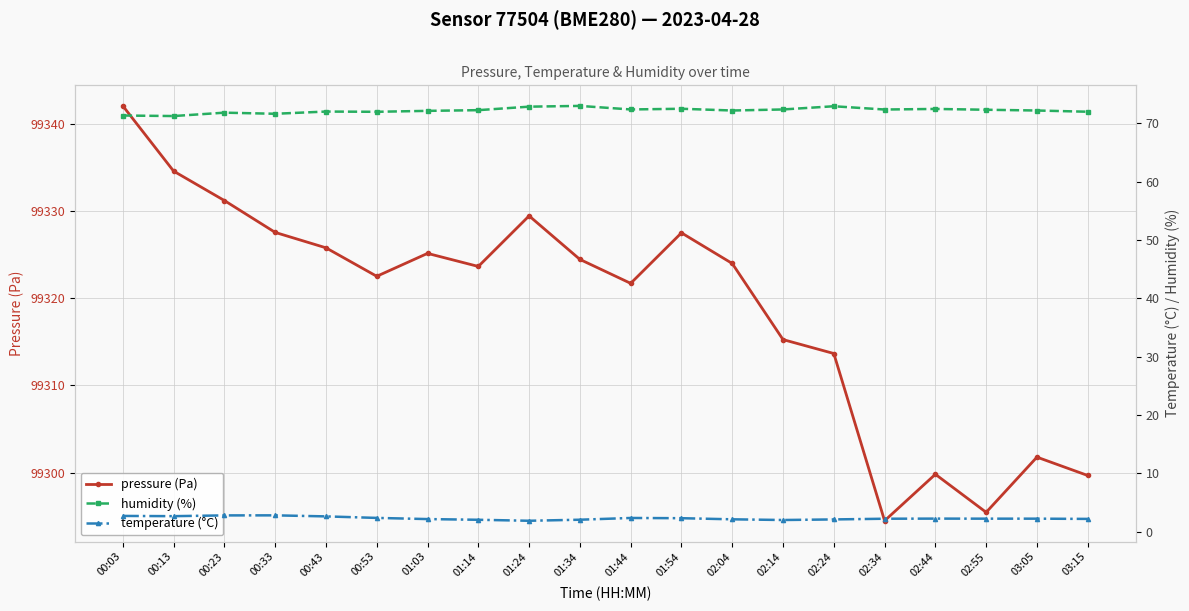

What is the difference between the maximum and minimum values in the temperature (°C) series?

0.9